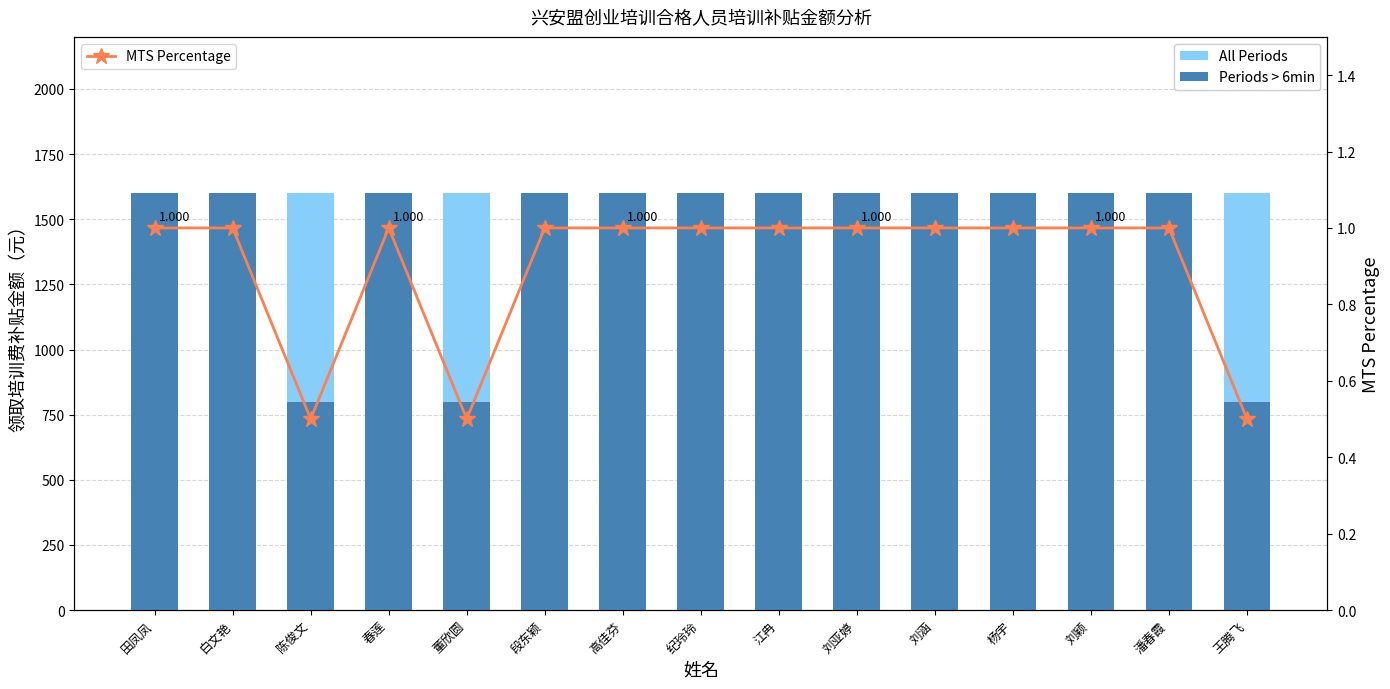

What is the label of the 2nd bar from the left?

白文艳